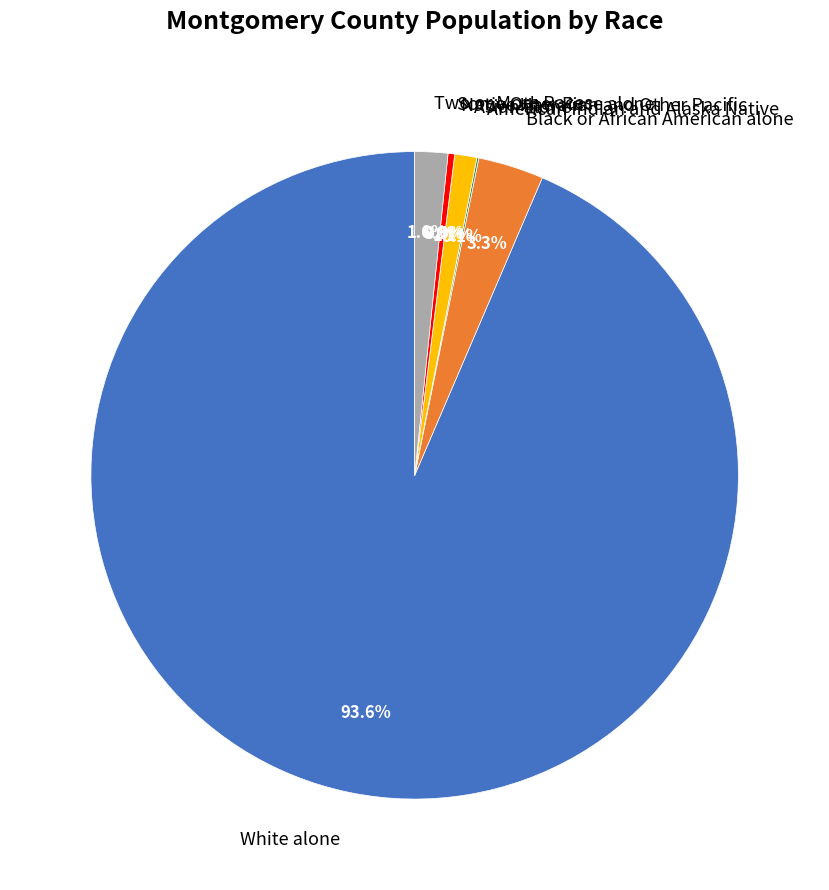

What percentage is the Two or More Races slice, to the nearest percent?

2%